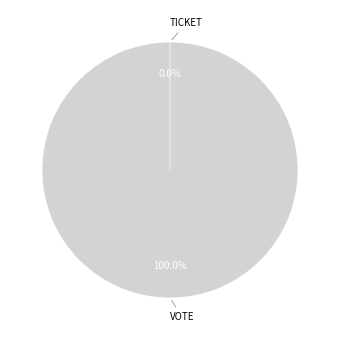

To the nearest percent, what is the difference between the Vote and Ticket slice percentages?

100%